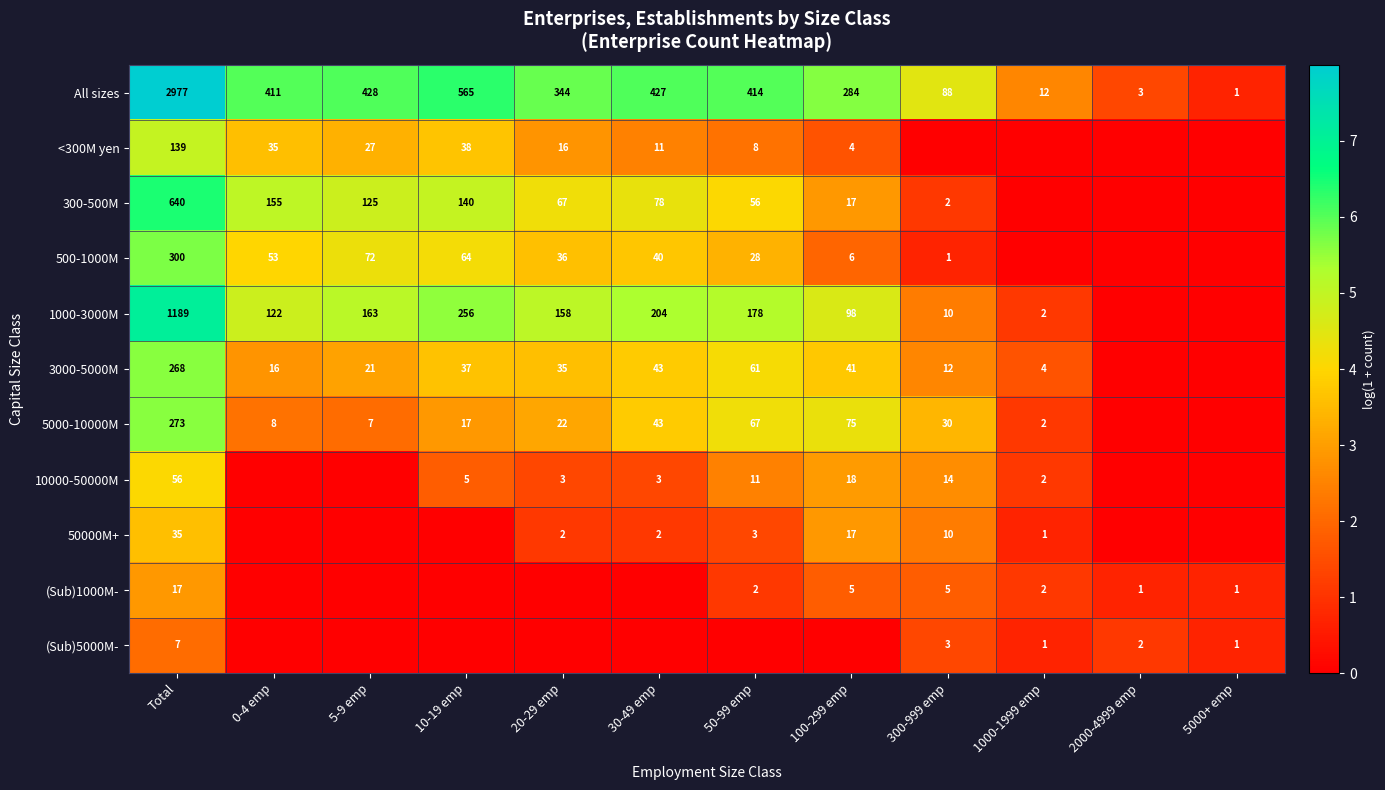

Rank the categories by All sizes value from lowest to highest.

5000+ emp, 2000-4999 emp, 1000-1999 emp, 300-999 emp, 100-299 emp, 20-29 emp, 0-4 emp, 50-99 emp, 30-49 emp, 5-9 emp, 10-19 emp, Total